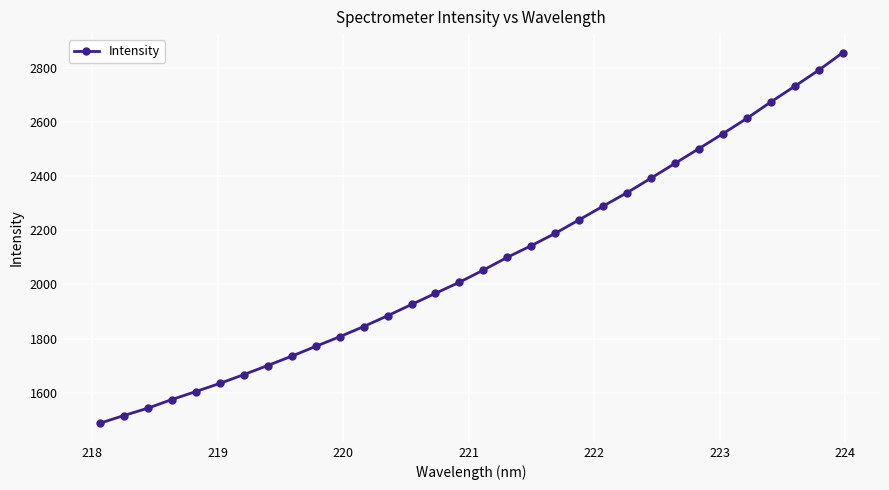

What is the value of the 2nd point from the left?

1516.0